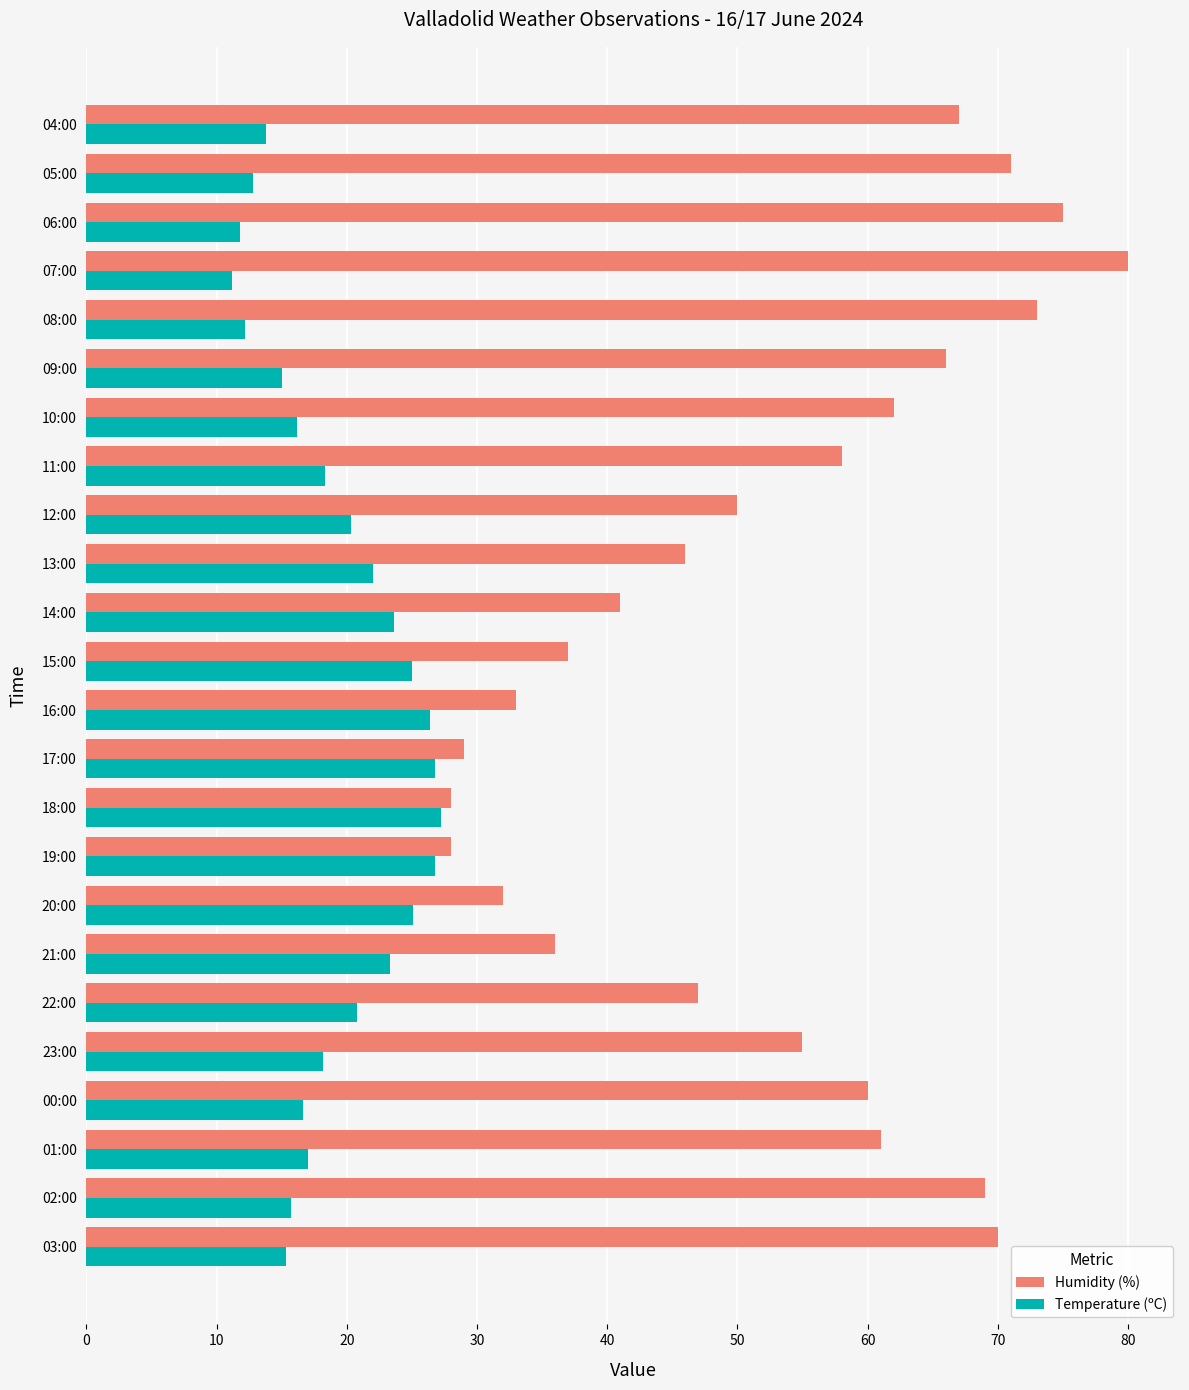

What is the sum of all Humidity (%) values?

1274.0